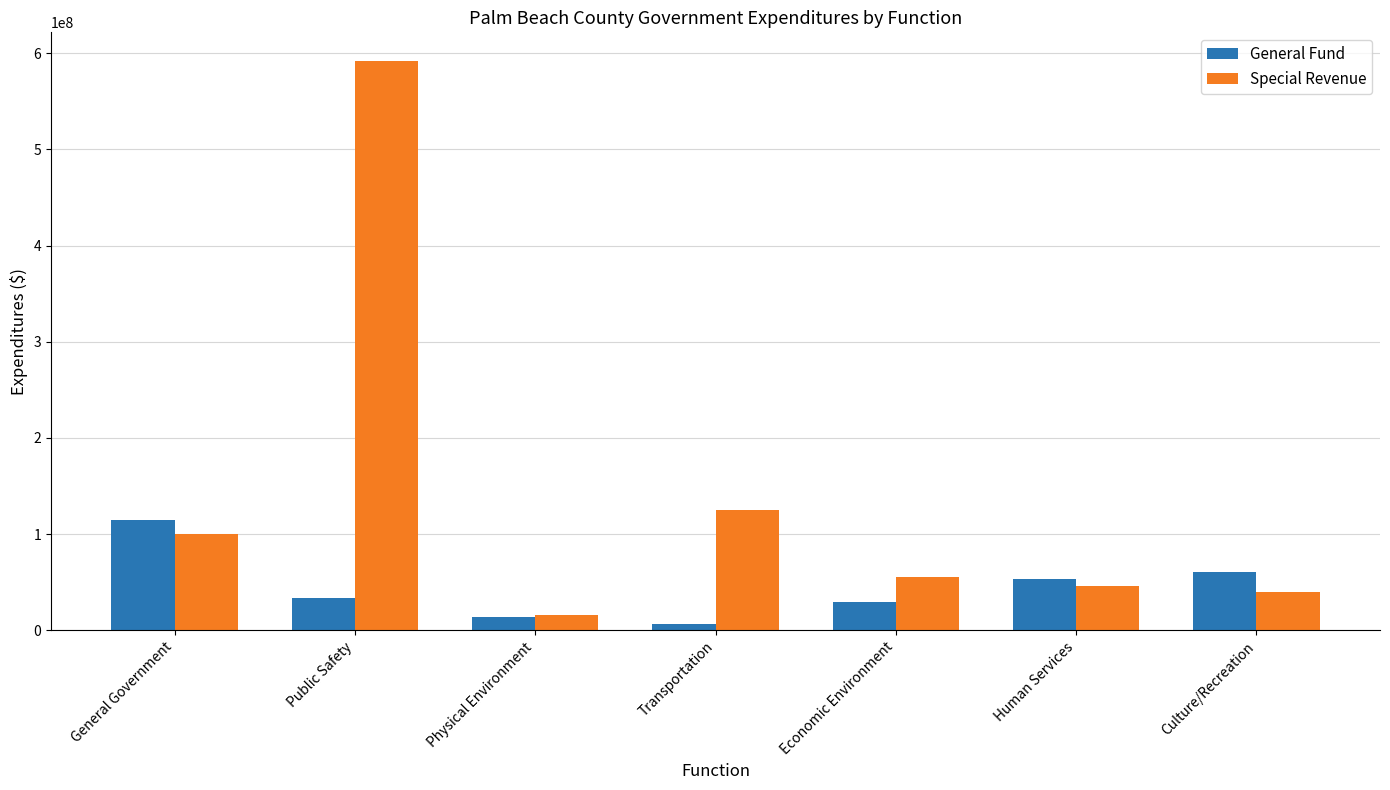

What is the value of the Special Revenue bar at the 1st from the left?

99738181